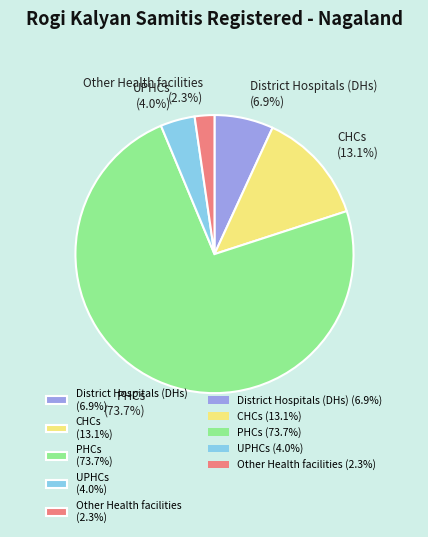

What is the largest slice in the pie chart?

PHCs (73.7%)